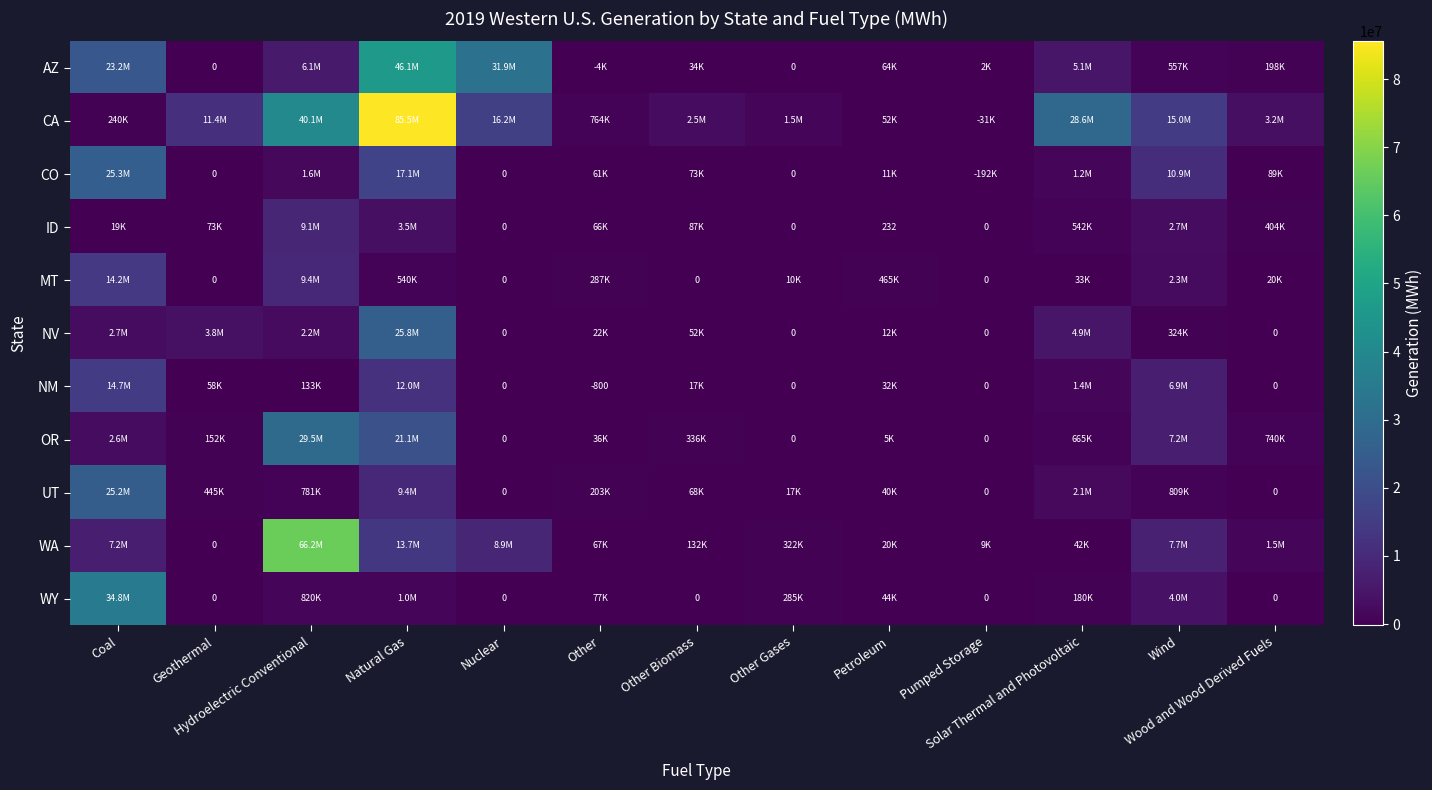

List the labels in order of ID value, largest first.

Hydroelectric Conventional, Natural Gas, Wind, Solar Thermal and Photovoltaic, Wood and Wood Derived Fuels, Other Biomass, Geothermal, Other, Coal, Petroleum, Nuclear, Other Gases, Pumped Storage